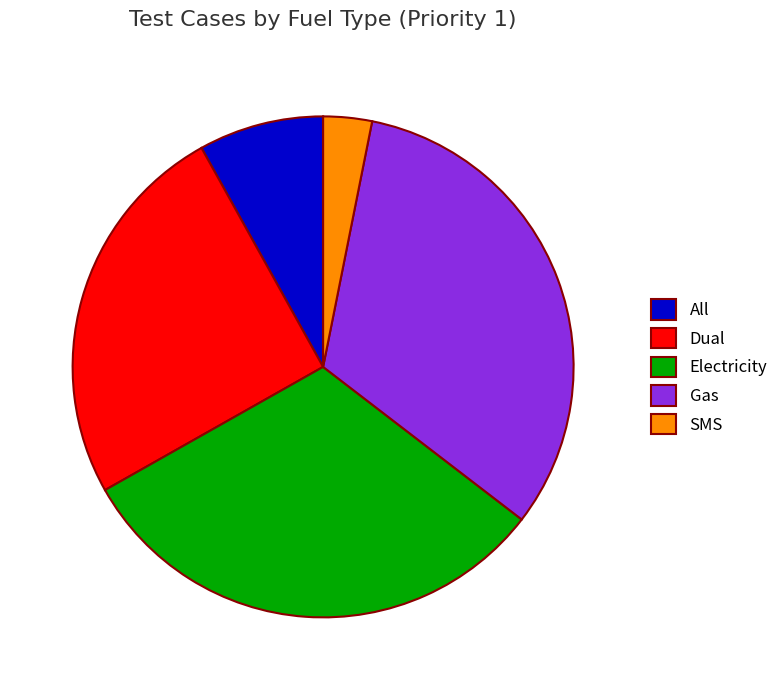

Which category has the smallest portion of the pie?

SMS